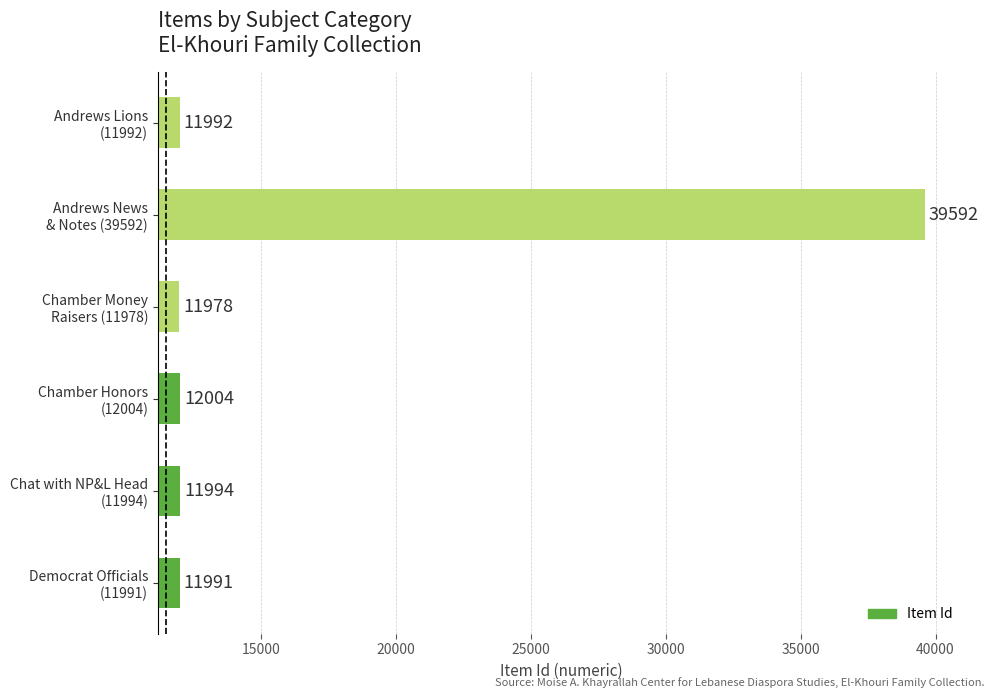

What is the difference between the maximum and minimum values?

27614